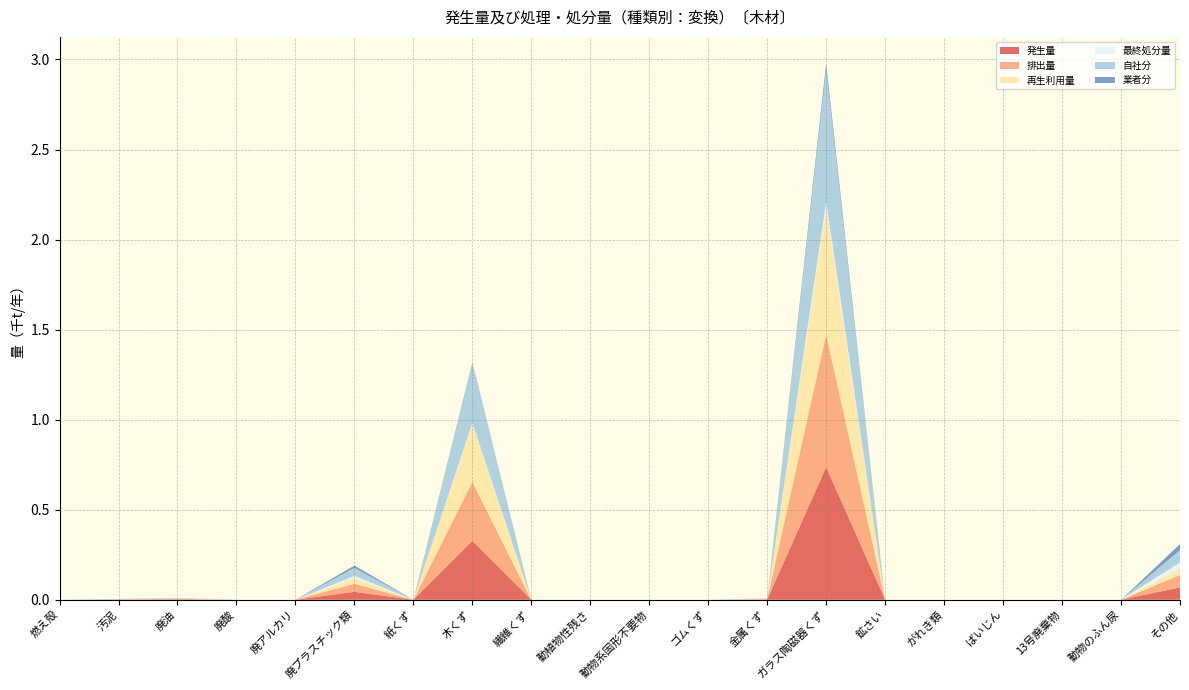

Reading left to right, extract all data points from this chart.

発生量: 燃え殻=0.0	汚泥=0.0	廃油=0.0	廃酸=0.0	廃アルカリ=0.0	廃プラスチック類=0.0	紙くず=0.0	木くず=0.3	繊維くず=0.0	動植物性残さ=0.0	動物系固形不要物=0.0	ゴムくず=0.0	金属くず=0.0	ガラス陶磁器くず=0.7	鉱さい=0.0	がれき類=0.0	ばいじん=0.0	13号廃棄物=0.0	動物のふん尿=0.0	その他=0.1
排出量: 燃え殻=0.0	汚泥=0.0	廃油=0.0	廃酸=0.0	廃アルカリ=0.0	廃プラスチック類=0.0	紙くず=0.0	木くず=0.3	繊維くず=0.0	動植物性残さ=0.0	動物系固形不要物=0.0	ゴムくず=0.0	金属くず=0.0	ガラス陶磁器くず=0.7	鉱さい=0.0	がれき類=0.0	ばいじん=0.0	13号廃棄物=0.0	動物のふん尿=0.0	その他=0.1
再生利用量: 燃え殻=0.0	汚泥=0.0	廃油=0.0	廃酸=0.0	廃アルカリ=0.0	廃プラスチック類=0.0	紙くず=0.0	木くず=0.3	繊維くず=0.0	動植物性残さ=0.0	動物系固形不要物=0.0	ゴムくず=0.0	金属くず=0.0	ガラス陶磁器くず=0.7	鉱さい=0.0	がれき類=0.0	ばいじん=0.0	13号廃棄物=0.0	動物のふん尿=0.0	その他=0.0
最終処分量: 燃え殻=0.0	汚泥=0.0	廃油=0.0	廃酸=0.0	廃アルカリ=0.0	廃プラスチック類=0.0	紙くず=0.0	木くず=0.0	繊維くず=0.0	動植物性残さ=0.0	動物系固形不要物=0.0	ゴムくず=0.0	金属くず=0.0	ガラス陶磁器くず=0.0	鉱さい=0.0	がれき類=0.0	ばいじん=0.0	13号廃棄物=0.0	動物のふん尿=0.0	その他=0.0
自社分: 燃え殻=0.0	汚泥=0.0	廃油=0.0	廃酸=0.0	廃アルカリ=0.0	廃プラスチック類=0.0	紙くず=0.0	木くず=0.3	繊維くず=0.0	動植物性残さ=0.0	動物系固形不要物=0.0	ゴムくず=0.0	金属くず=0.0	ガラス陶磁器くず=0.7	鉱さい=0.0	がれき類=0.0	ばいじん=0.0	13号廃棄物=0.0	動物のふん尿=0.0	その他=0.1
業者分: 燃え殻=0.0	汚泥=0.0	廃油=0.0	廃酸=0.0	廃アルカリ=0.0	廃プラスチック類=0.0	紙くず=0.0	木くず=0.0	繊維くず=0.0	動植物性残さ=0.0	動物系固形不要物=0.0	ゴムくず=0.0	金属くず=0.0	ガラス陶磁器くず=0.0	鉱さい=0.0	がれき類=0.0	ばいじん=0.0	13号廃棄物=0.0	動物のふん尿=0.0	その他=0.0